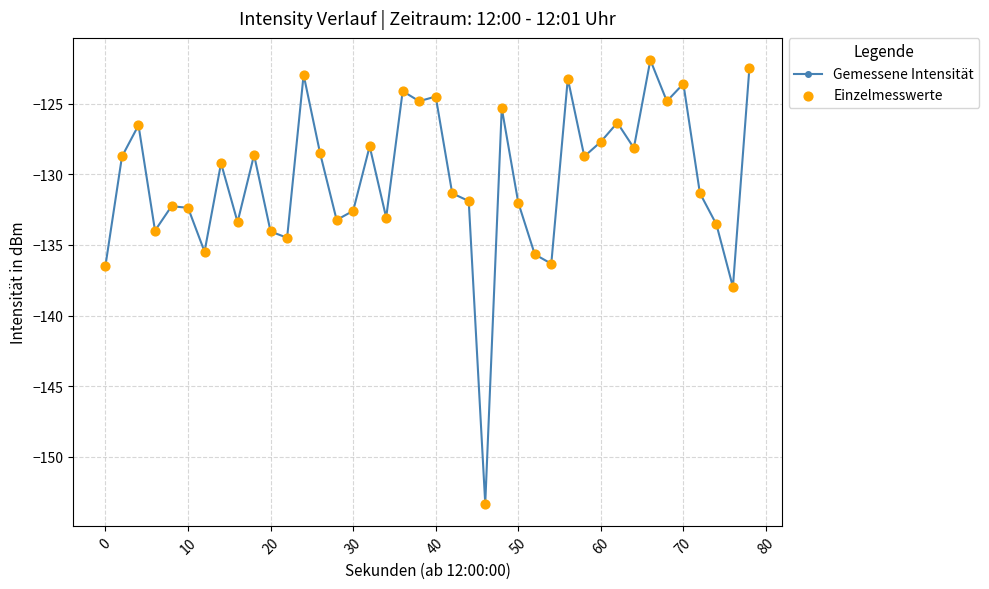

What is the value of the 4th point from the left?

-134.0